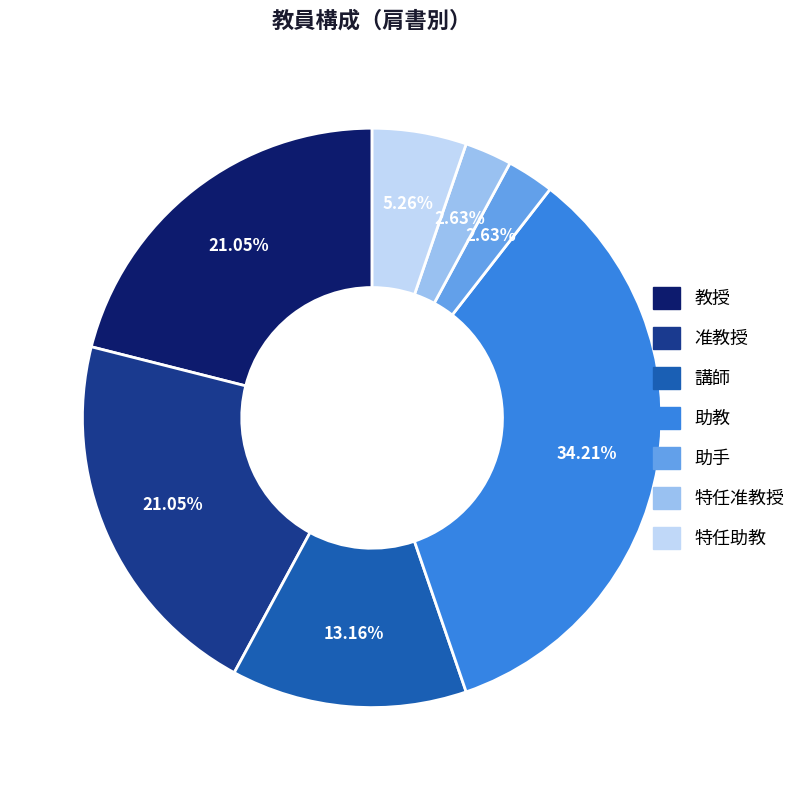

Count the number of slices in the pie.

7